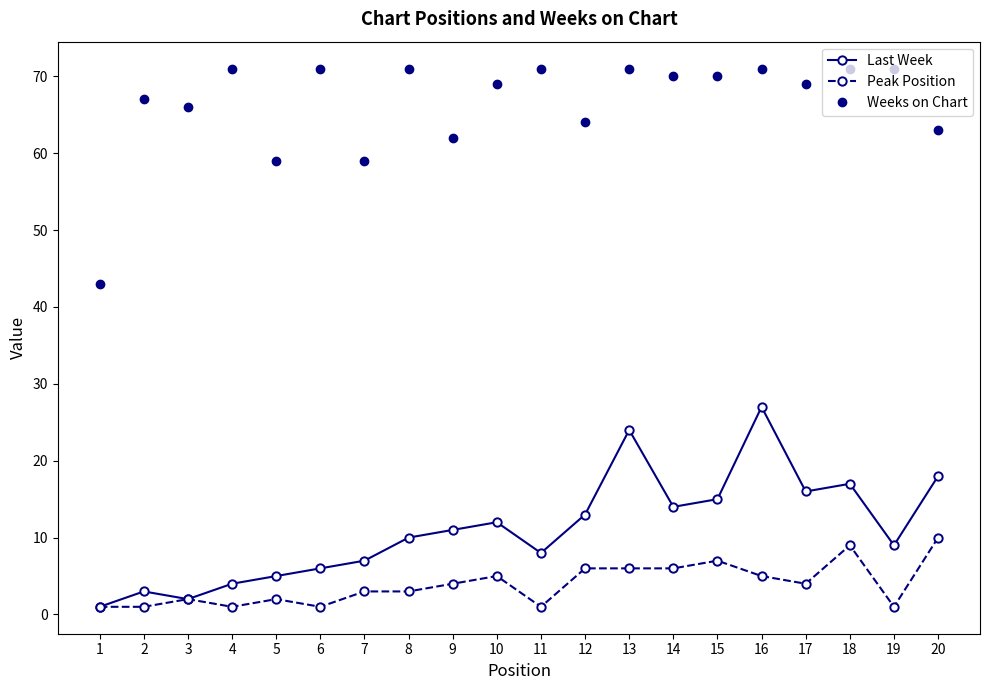

The value of Weeks on Chart at 13 is 107. True or false?

False